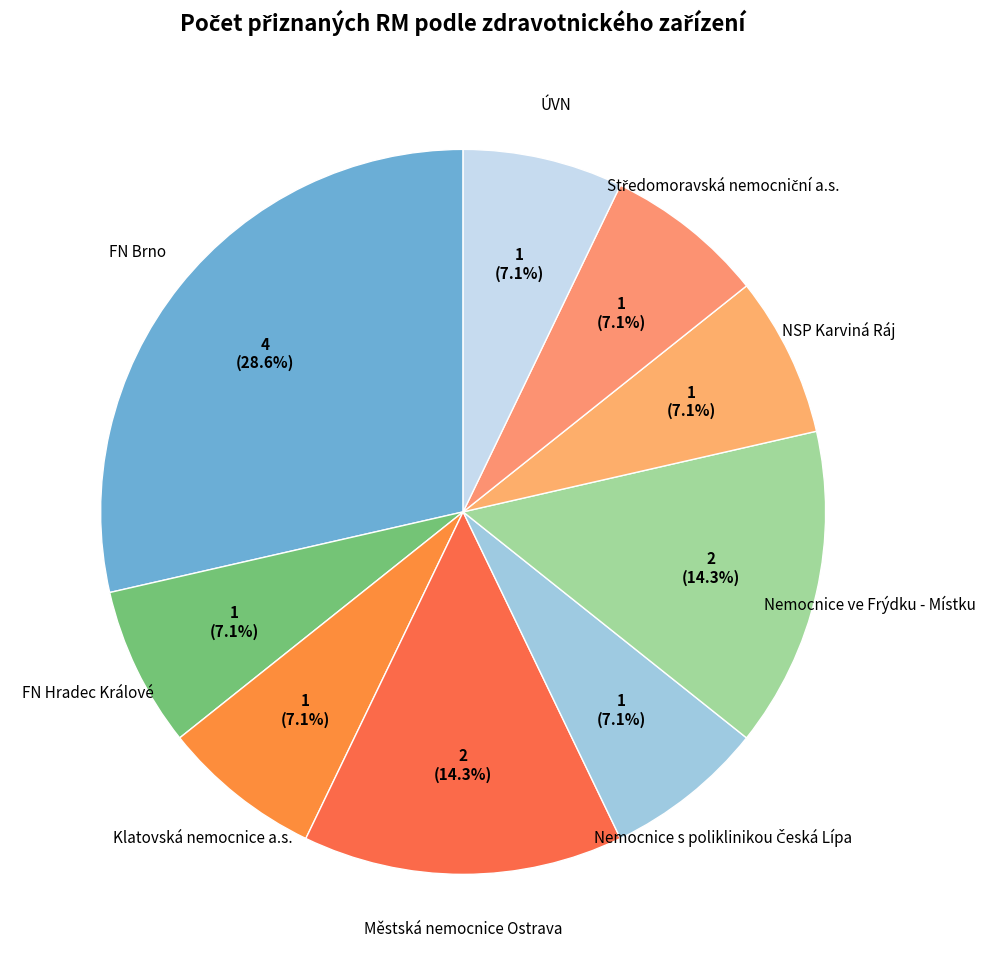

Approximately how many times larger is the value at Nemocnice ve Frýdku - Místku compared to FN Hradec Králové?

2.0